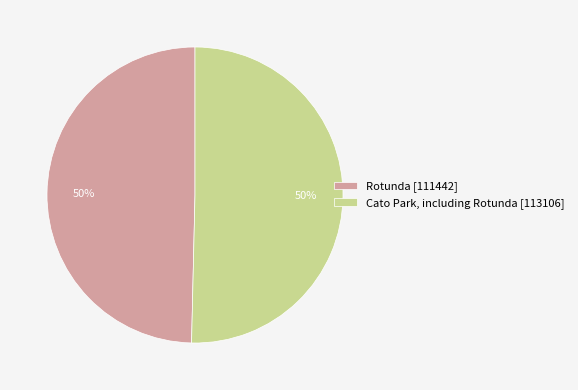

To the nearest percent, what percentage of the pie is Rotunda [111442]?

50%